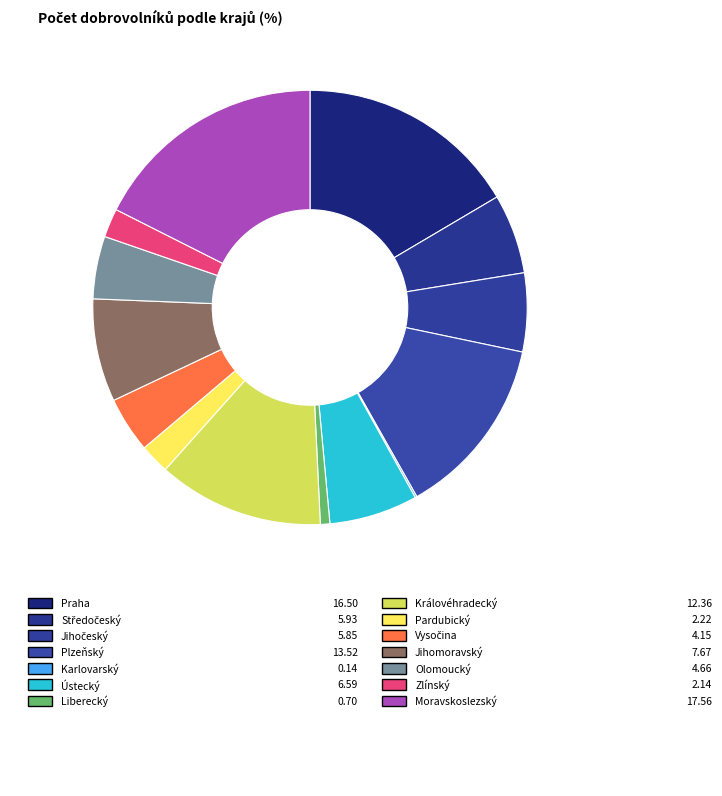

To the nearest percent, what is the difference between the largest and smallest slice percentages?

17%